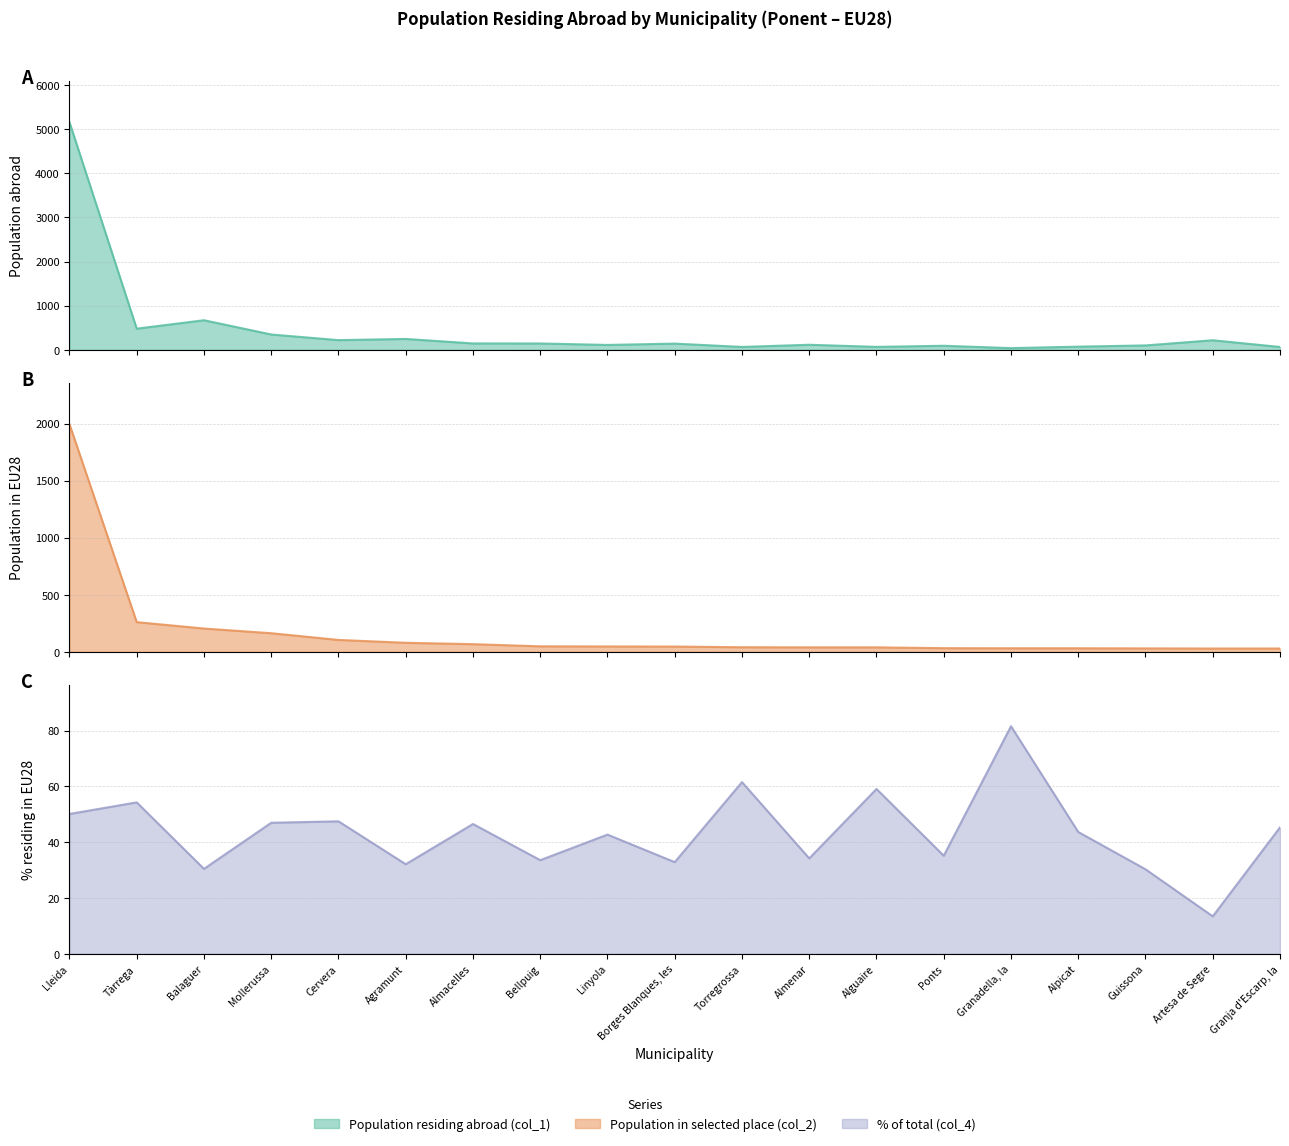

Between Bellpuig and Almenar, which is larger?

Bellpuig